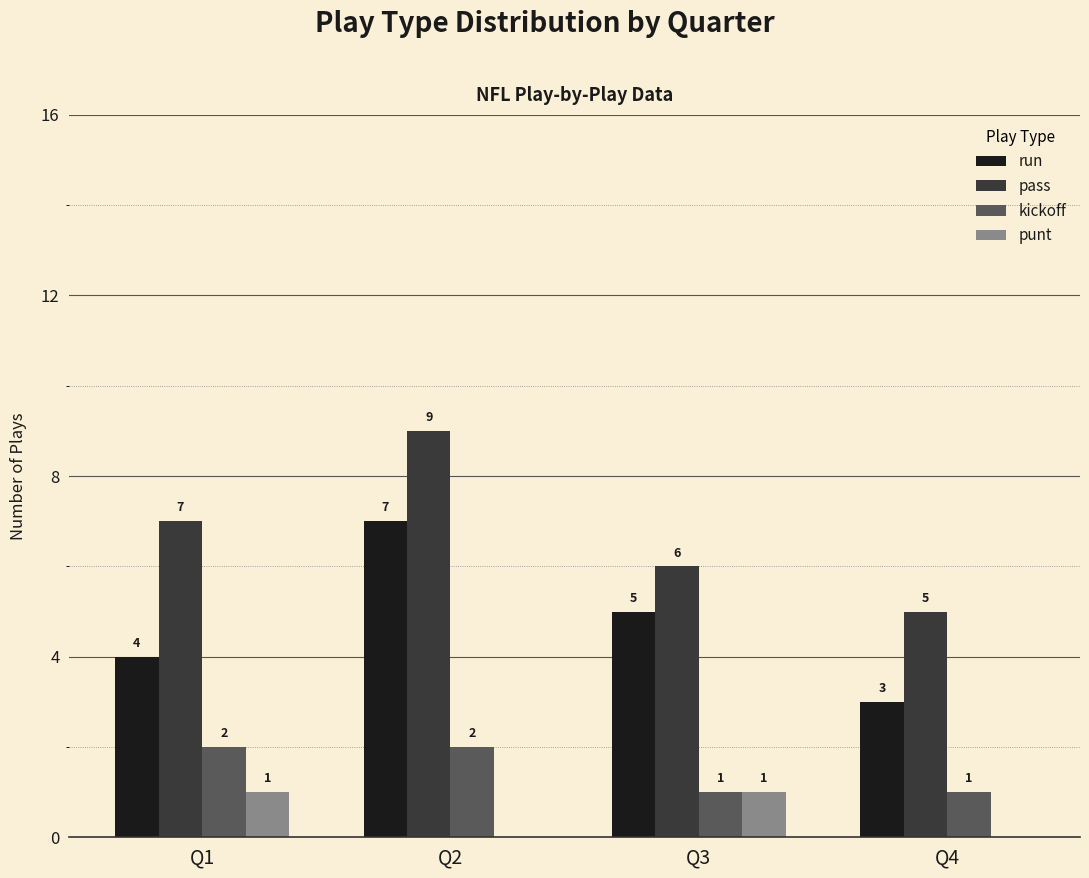

What is the sum of the run values at Q2 and Q3?

12